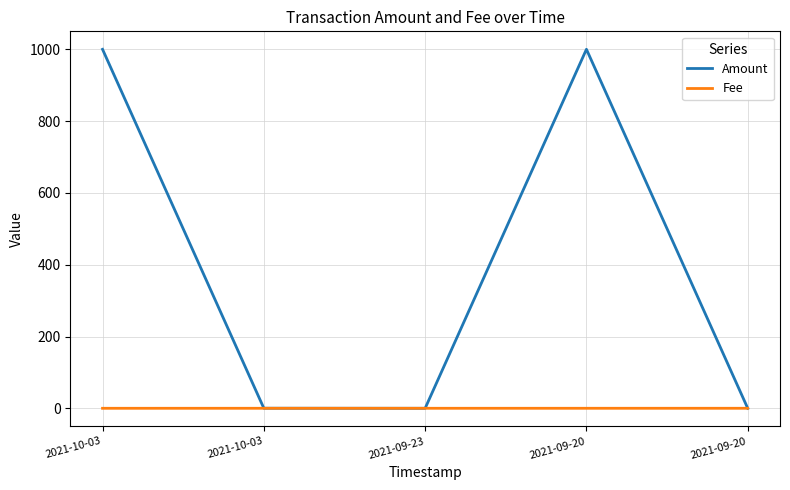

How many values in the Amount series exceed 0?

3